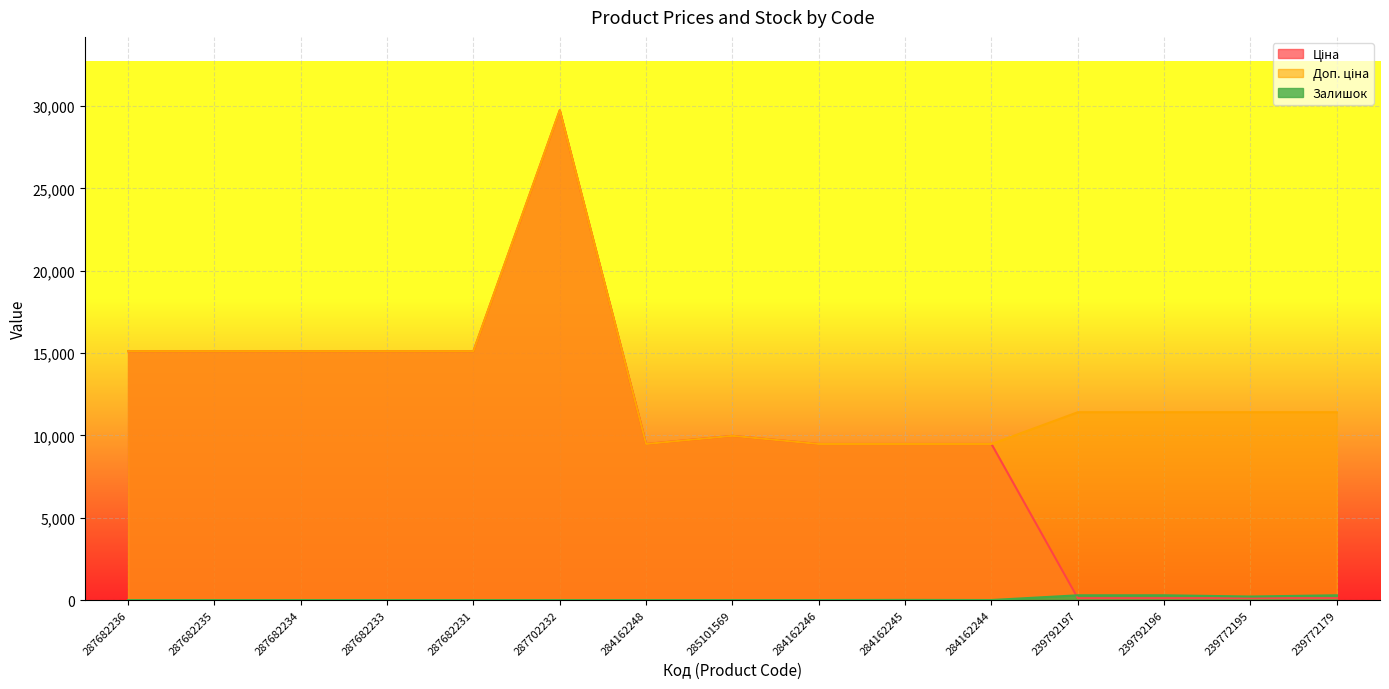

What is the minimum value for Ціна?

114.1